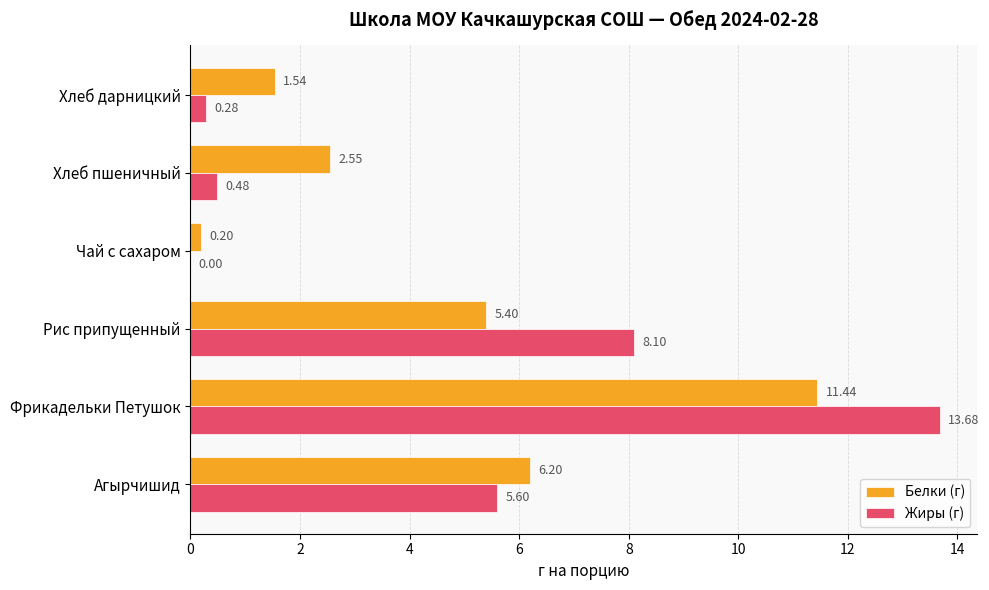

What is the total value across all series at Хлеб пшеничный?

3.0